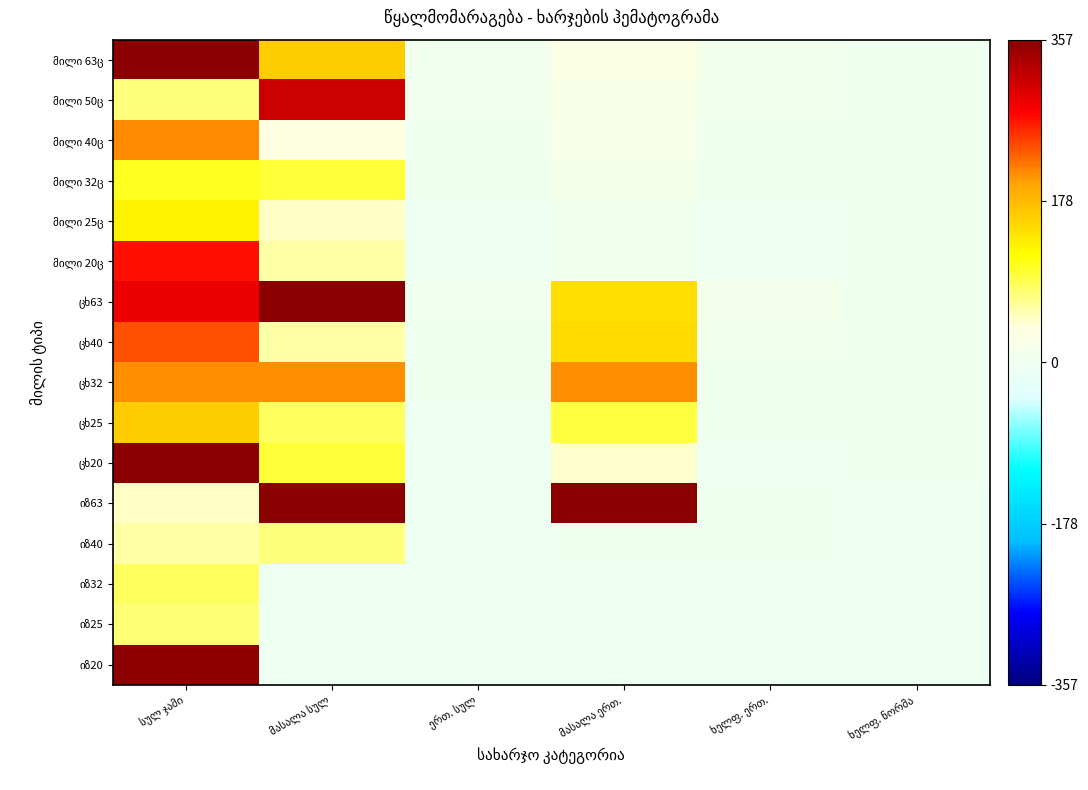

What is the approximate value of იზ40 at მასალა სულ?

74.7